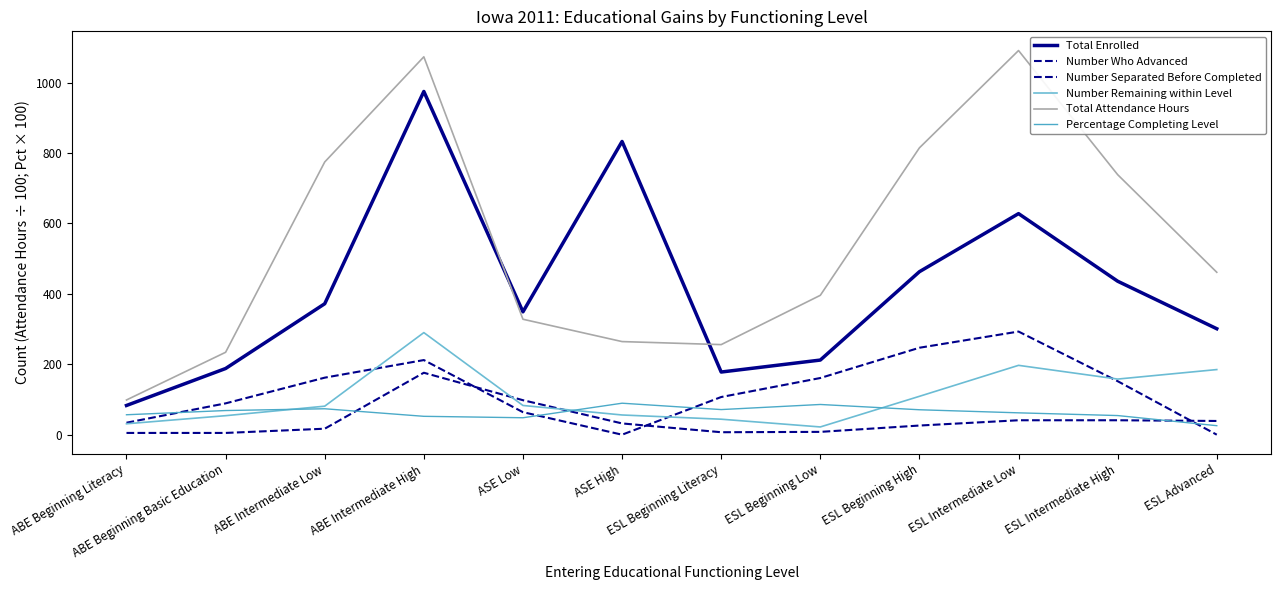

Reading left to right, list all the values displayed in this chart.

Total Enrolled: 83.0	188.0	372.0	975.0	349.0	833.0	178.0	212.0	463.0	628.0	436.0	301.0
Number Who Advanced: 34.0	89.0	162.0	212.0	64.0	0.0	107.0	161.0	247.0	293.0	152.0	0.0
Number Separated Before Completed: 5.0	5.0	17.0	176.0	98.0	32.0	7.0	8.0	26.0	41.0	41.0	39.0
Number Remaining within Level: 31.0	54.0	81.0	290.0	83.0	56.0	44.0	22.0	109.0	197.0	158.0	185.0
Total Attendance Hours: 98.6	234.1	774.7	1073.5	327.9	264.5	255.9	395.9	814.8	1091.3	738.7	461.4
Percentage Completing Level: 56.6	68.6	73.7	52.2	48.1	89.4	71.4	85.9	70.8	62.1	54.4	25.6